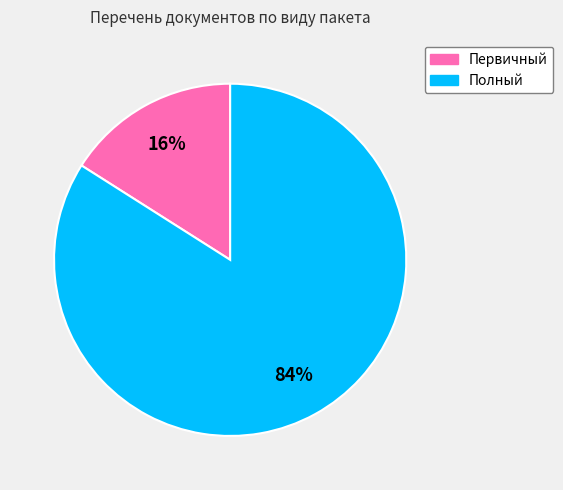

Combined, do Полный and Первичный account for over 50%?

Yes